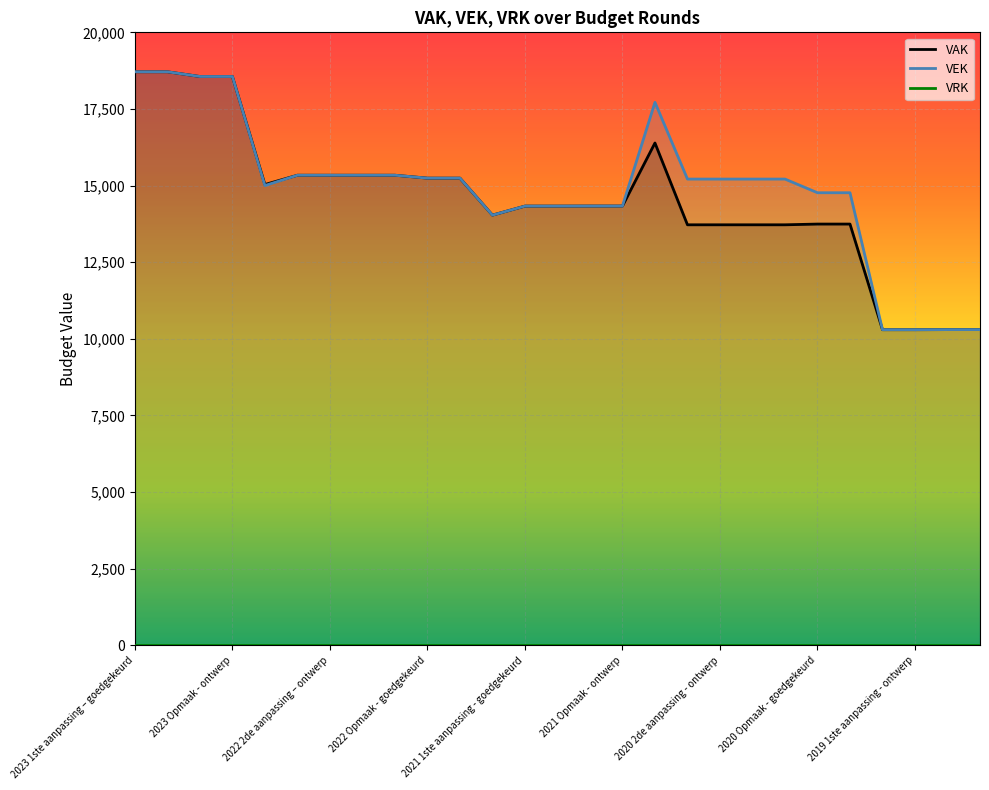

Where does the VAK_line series first go above 14333?

2023 1ste aanpassing – goedgekeurd